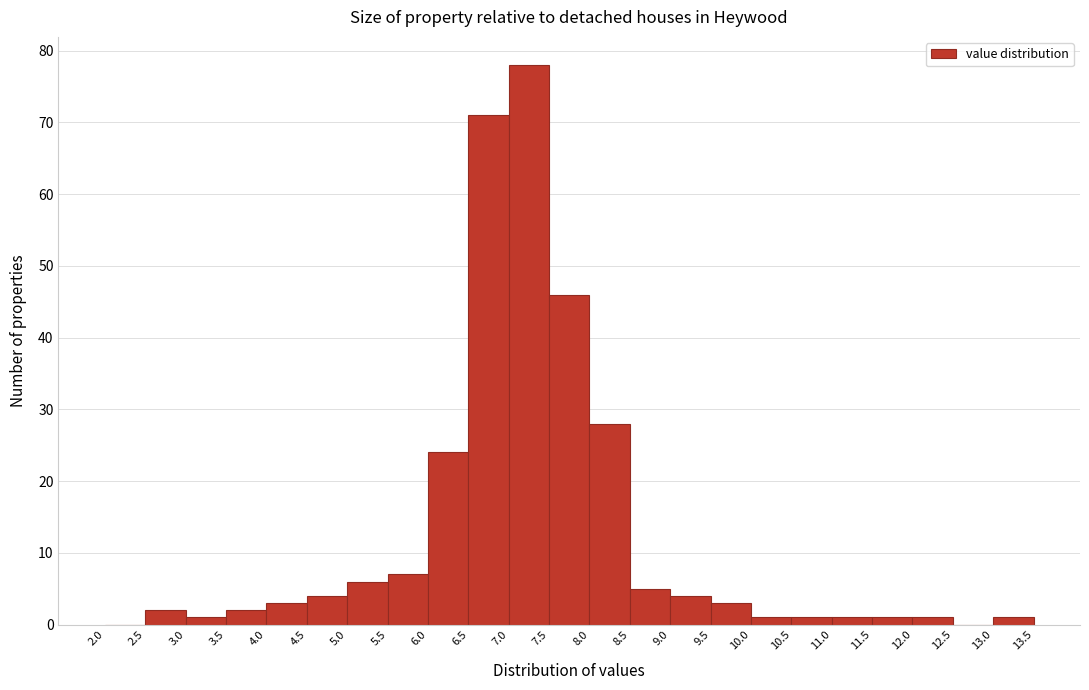

Over which range of the x-axis is the bar tallest?

7.0 to 7.5